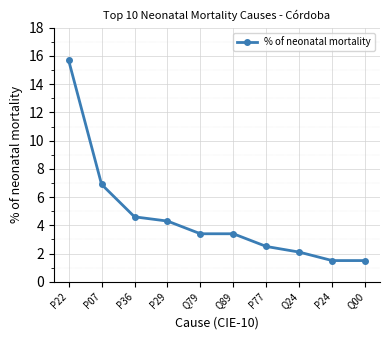

What is the label of the 1st point from the right?

Q00